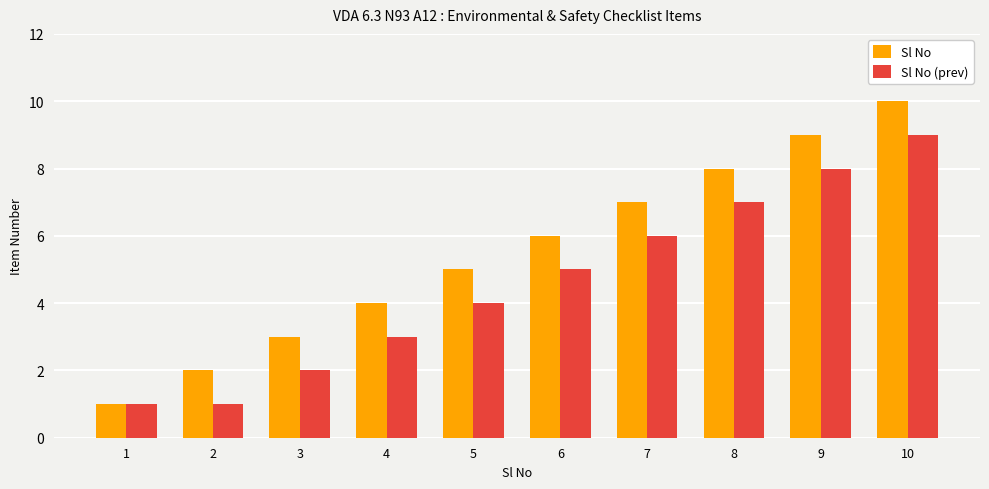

What is the total value across all series at 9?

17